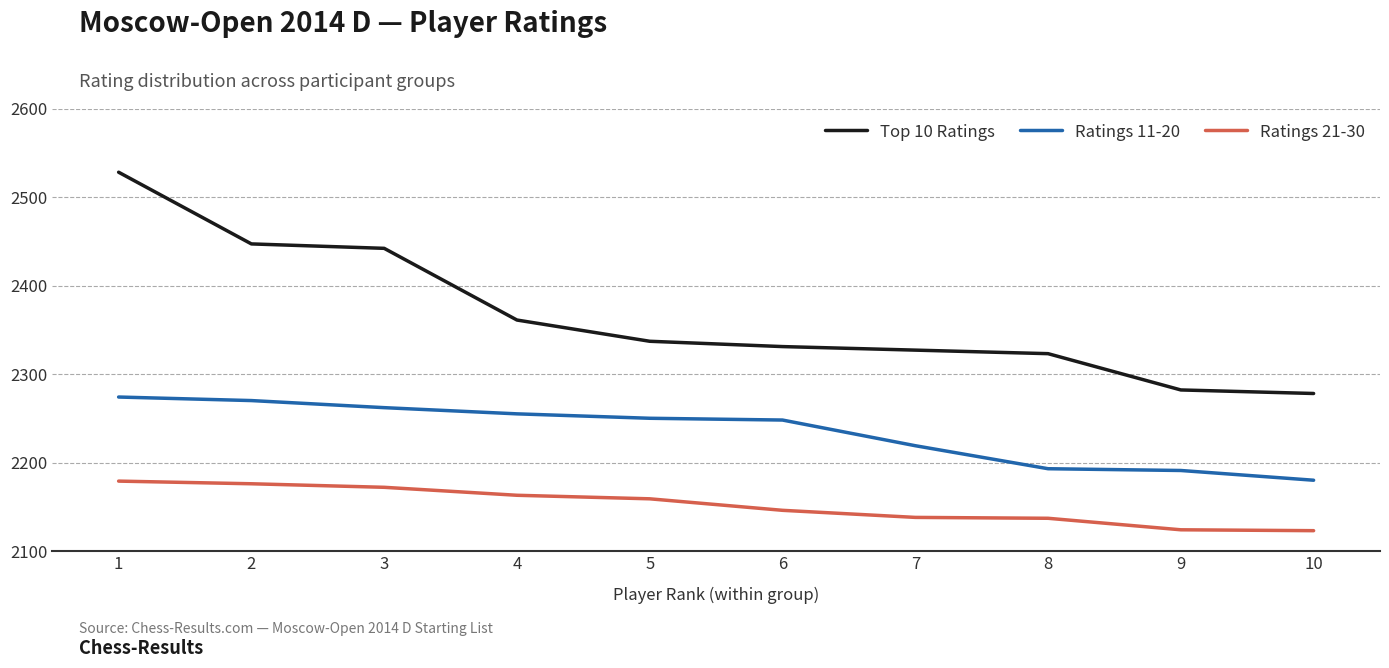

What is the sum of the Ratings 21-30 values at 6 and 4?

4309